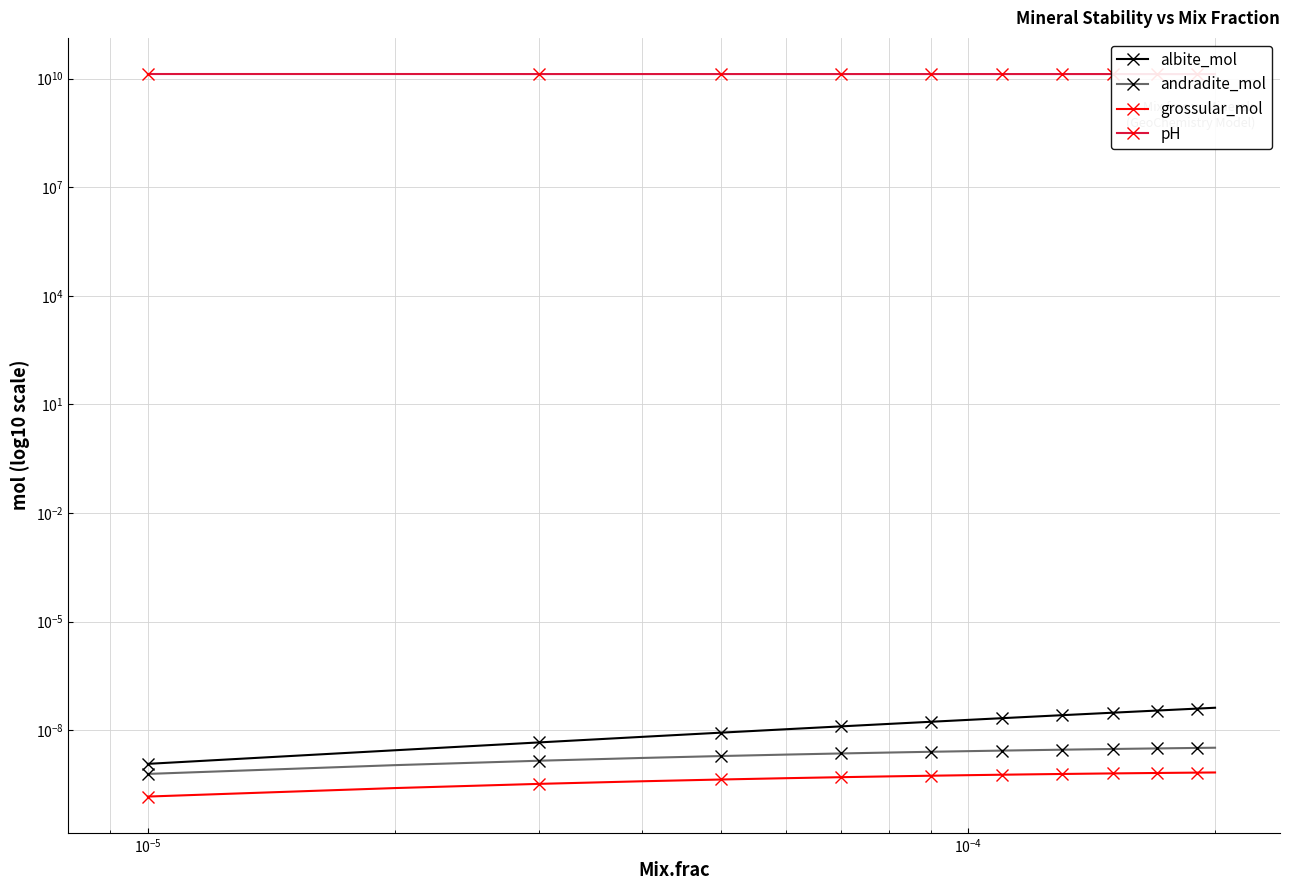

Is it true that grossular_mol equals 0.0 at 10?

False